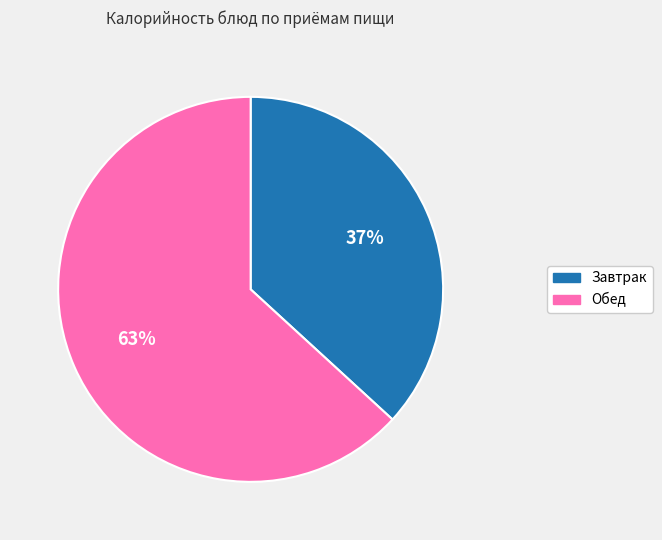

Is there any slice that represents more than half of the pie?

Yes